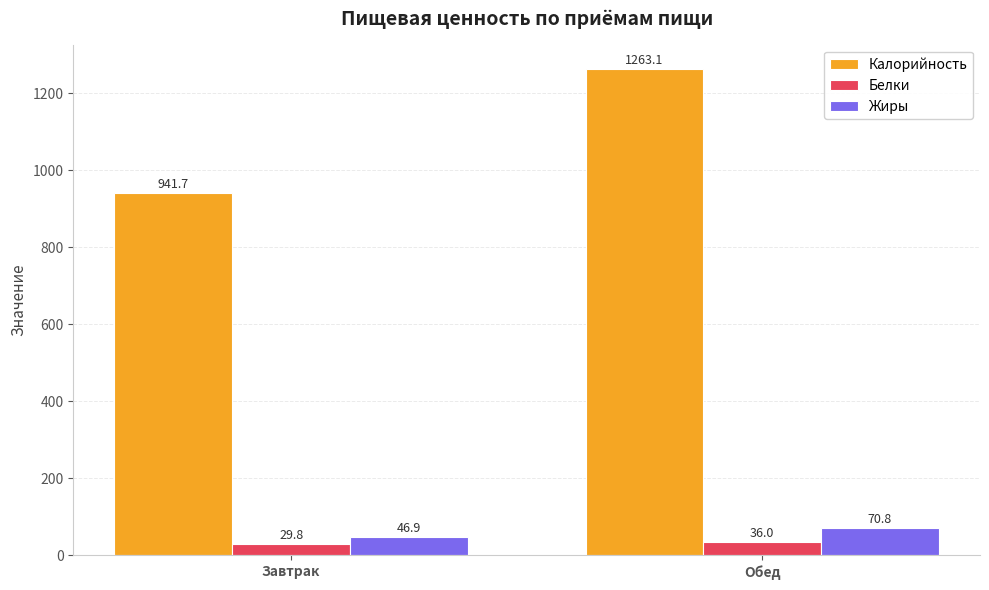

At which category is the sum across all series the highest?

Обед